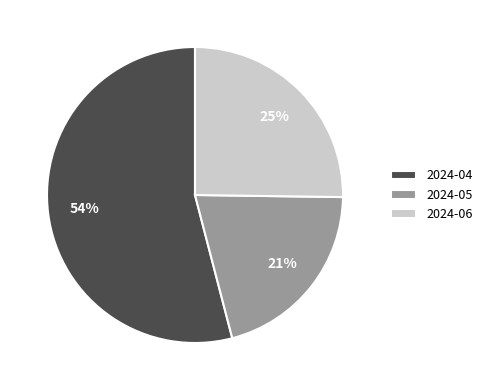

True or false: 2024-05 accounts for 21% of the total.

True